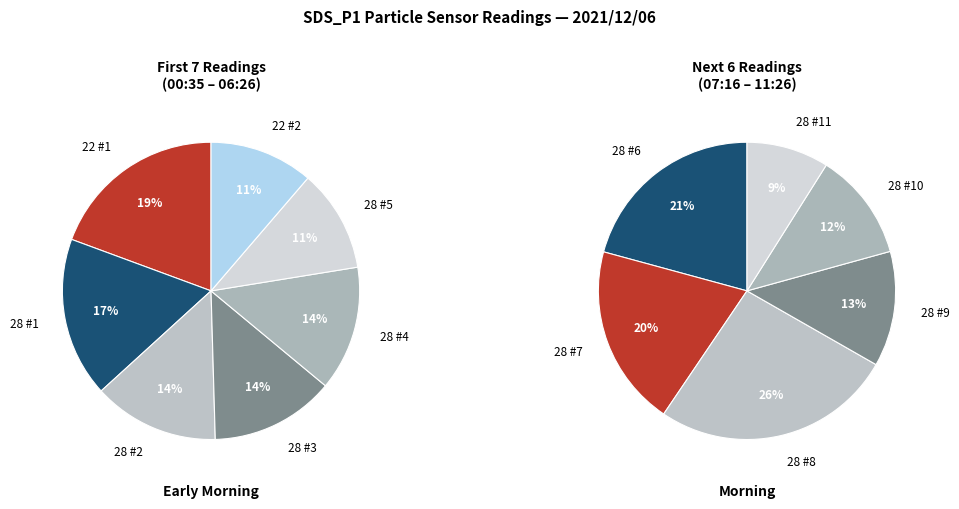

Do 28 and 28 together represent more than half of the pie?

No